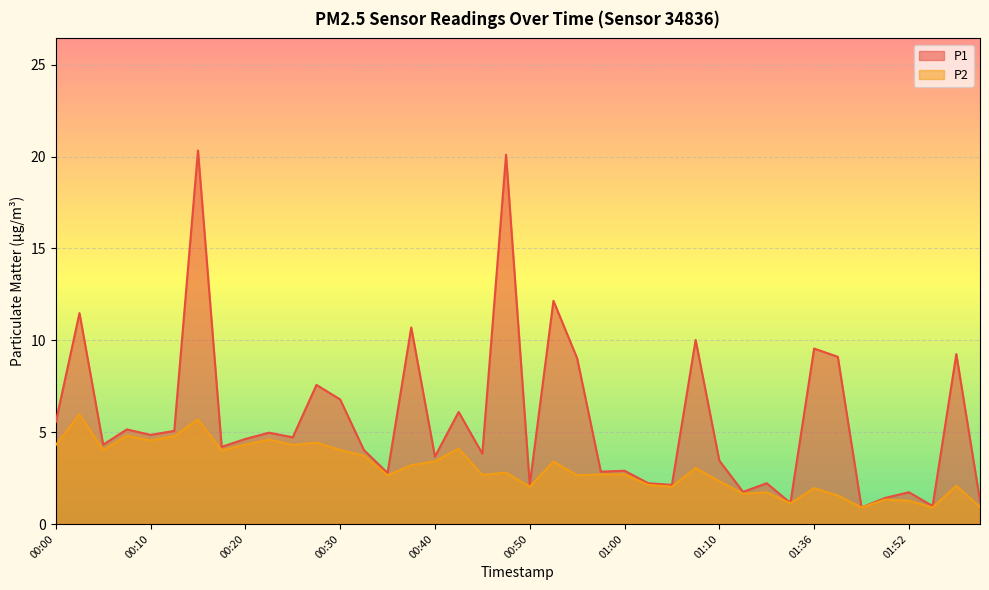

What is the label of the 11th point from the left?

00:25